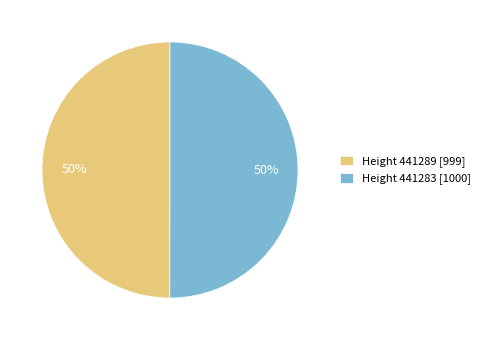

Combined, do Height 441289 [999] and Height 441283 [1000] account for over 50%?

Yes